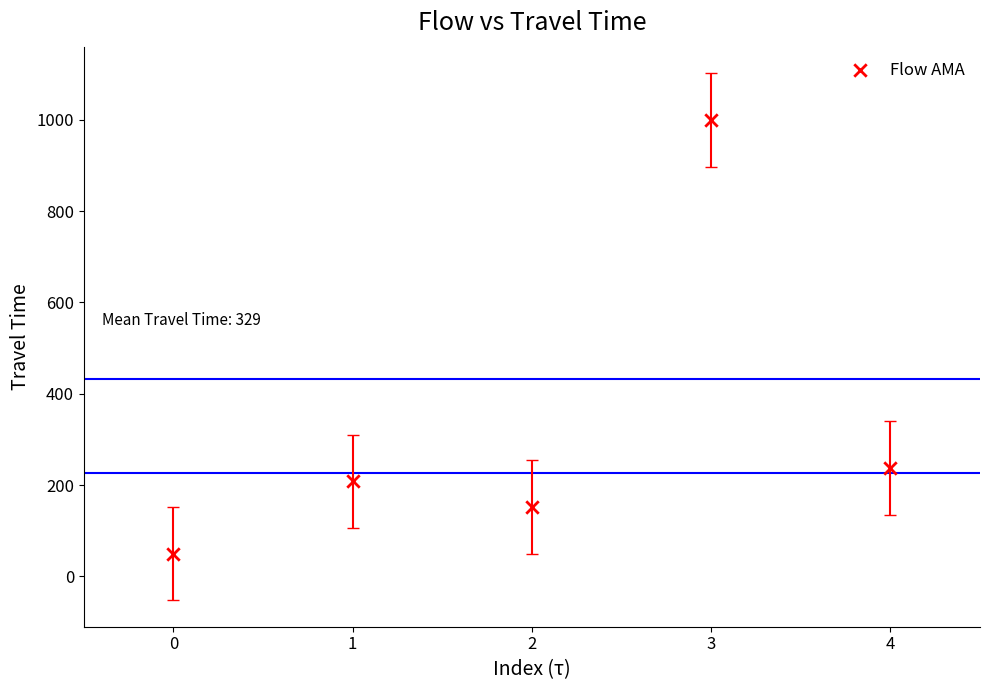

What is the range of Y values (max minus min)?

950